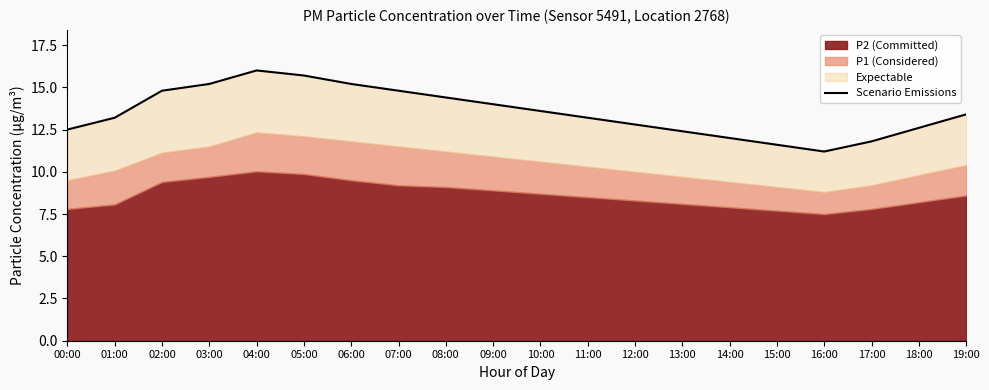

What position from the left is 19:00?

20